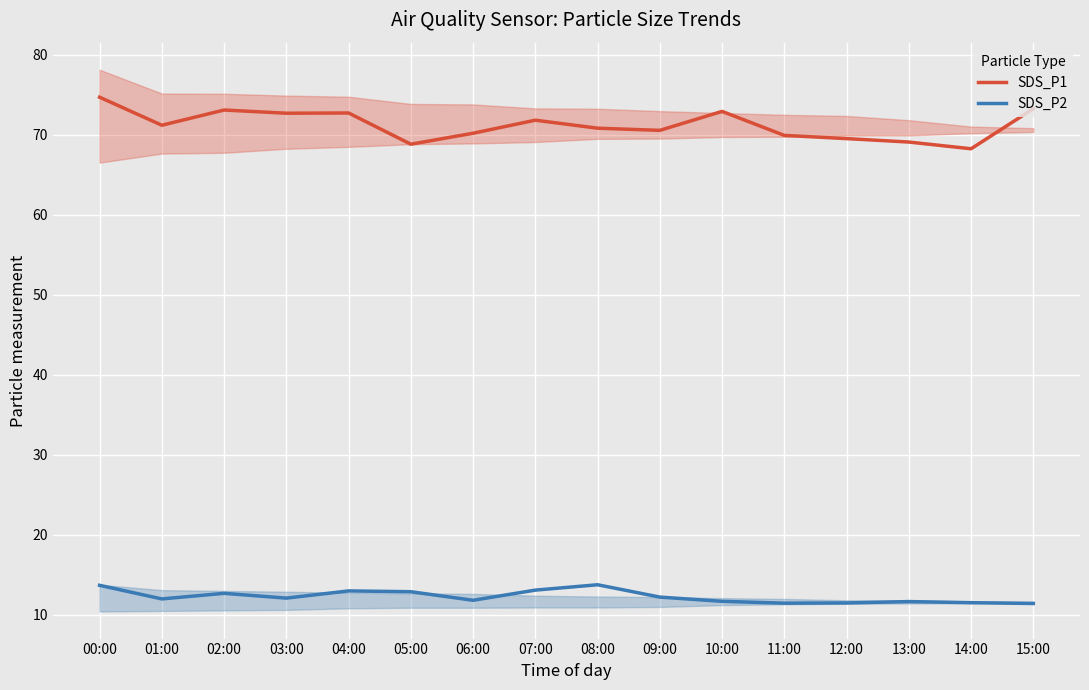

Is it true that SDS_P2 equals 12.1 at 03:00?

True